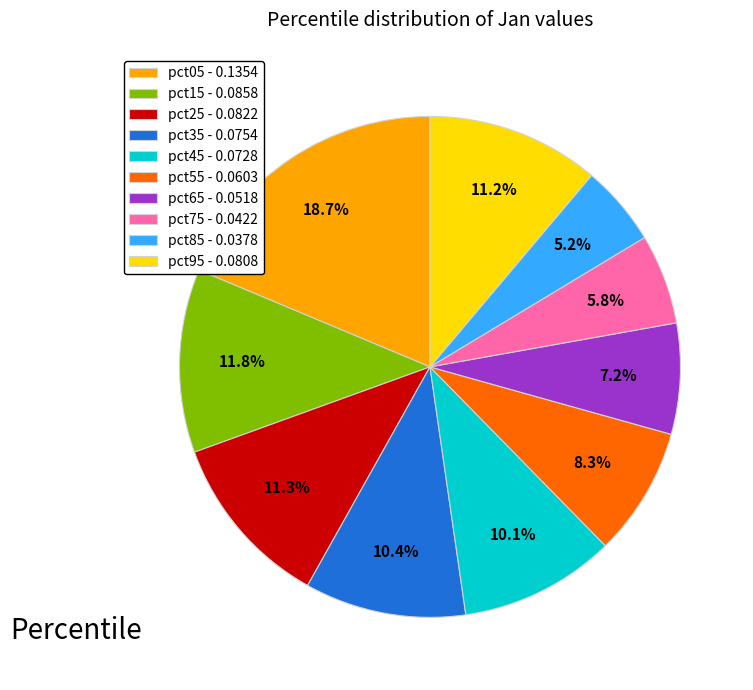

How much of the chart is everything except pct25?

88.7%